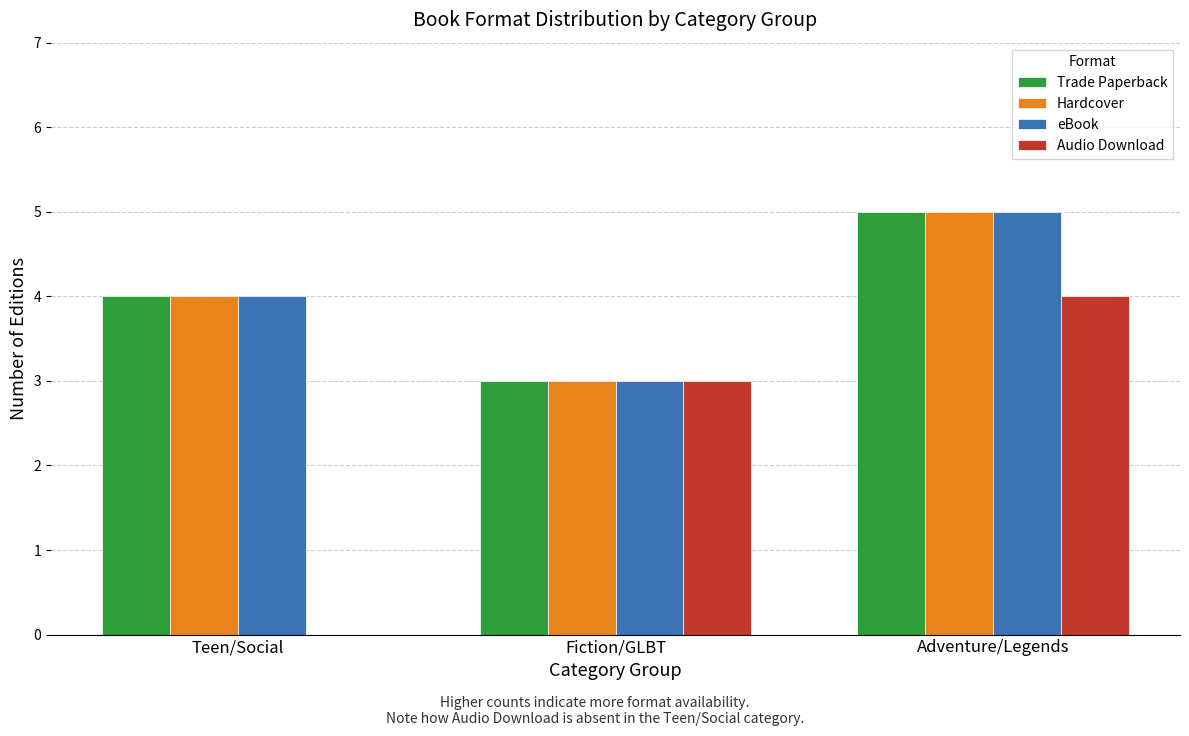

Which series changed the most between Teen/Social and Fiction/GLBT?

Audio Download